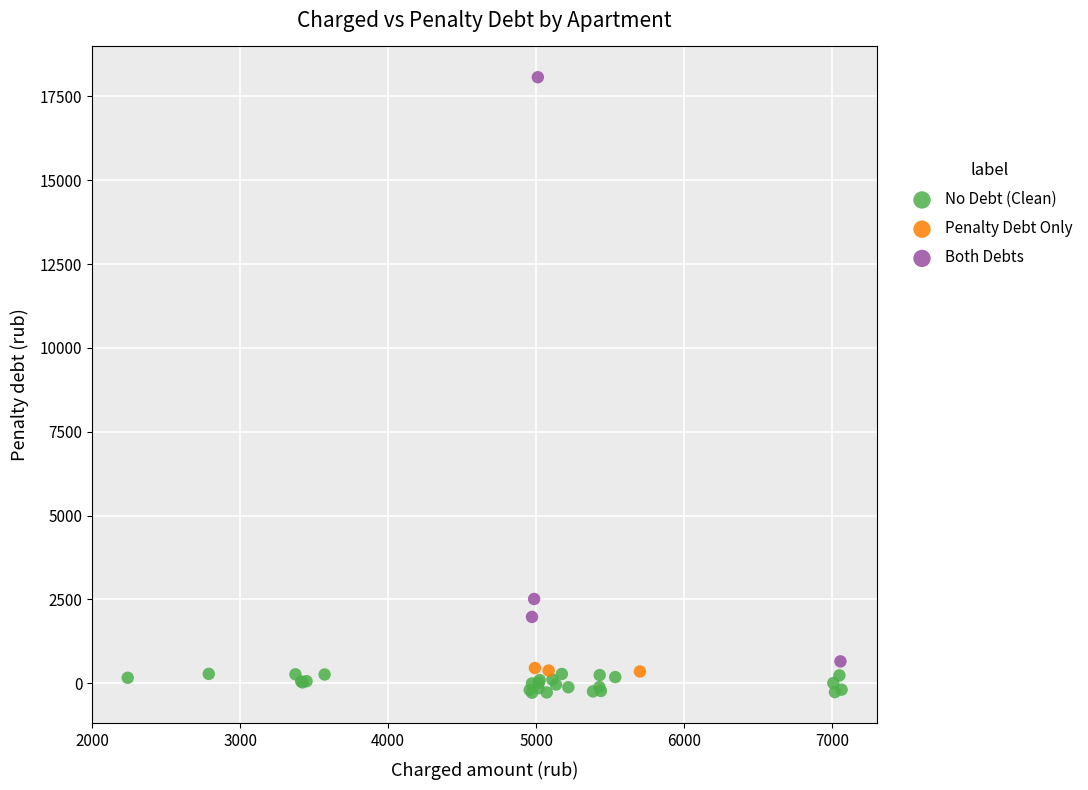

Which series reaches the maximum Y coordinate?

Both Debts